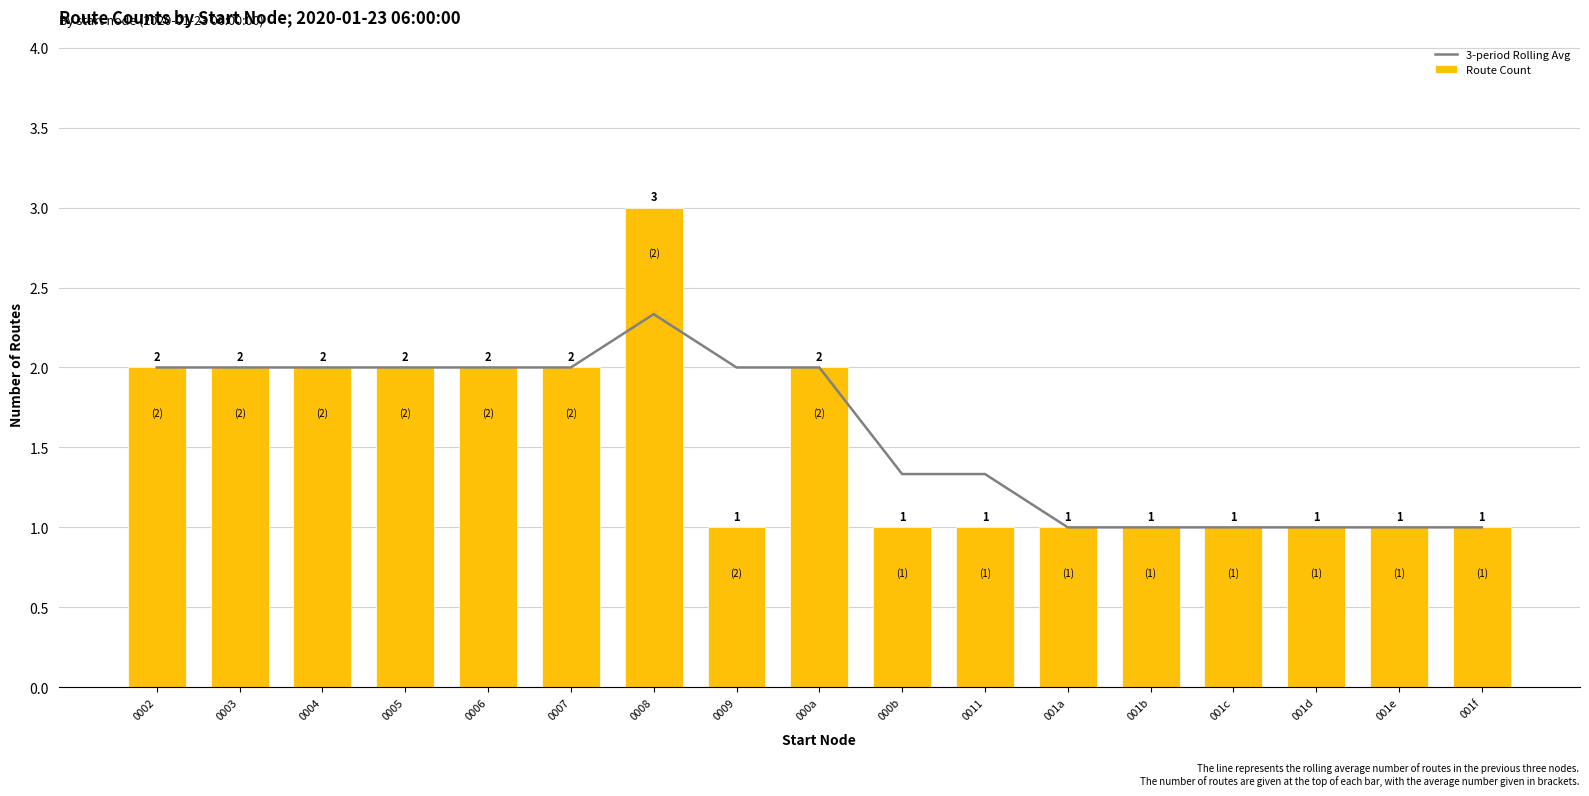

At which category is the sum across all series the highest?

0008